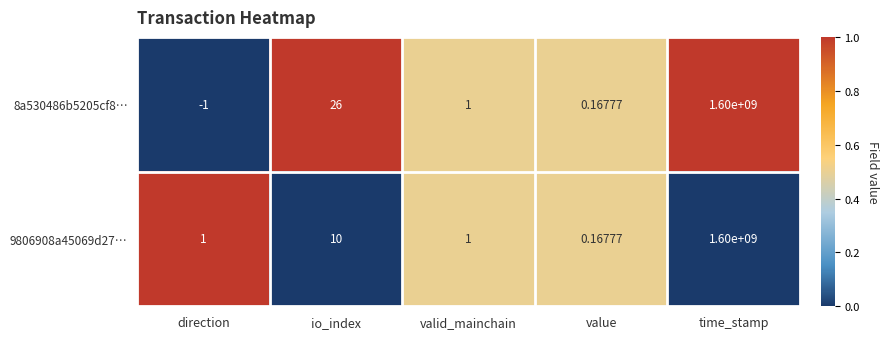

At how many categories does at least one series exceed 0?

5